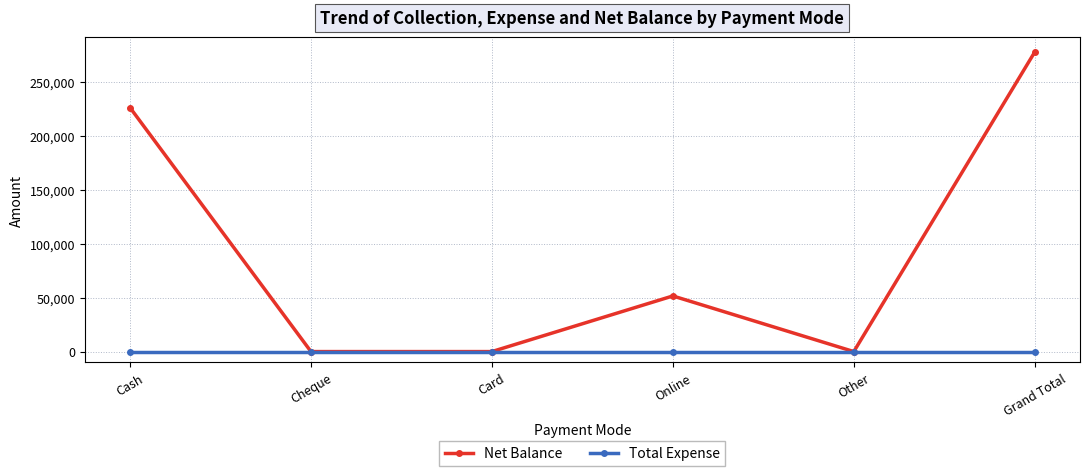

How many data points in Net Balance are less than 51580?

3